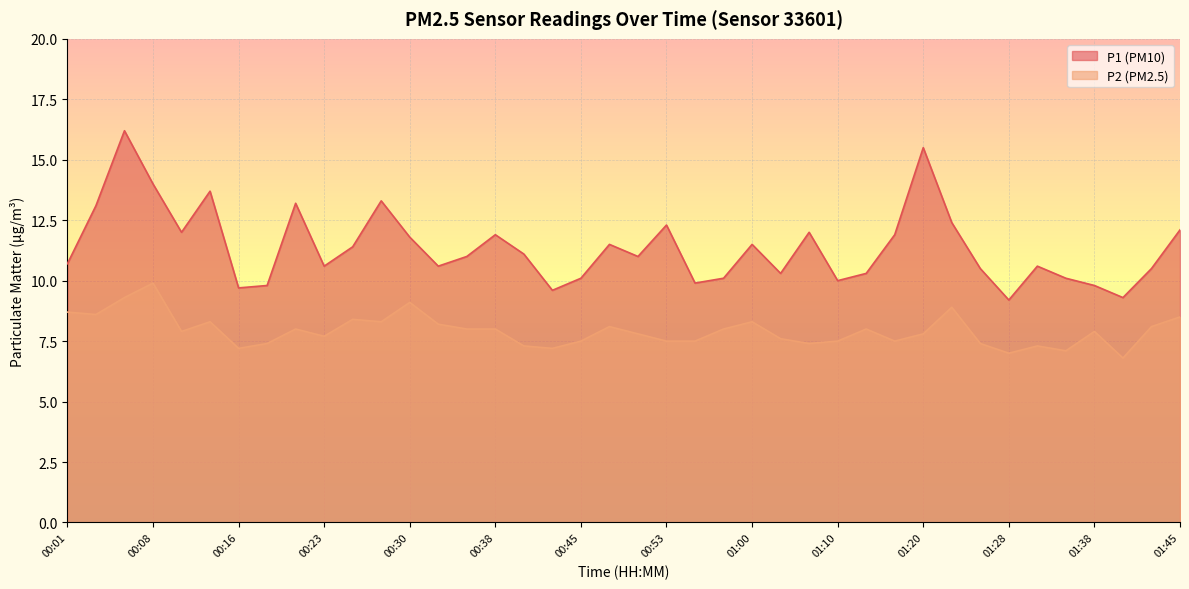

At which category does P1 reach its first local peak?

00:06